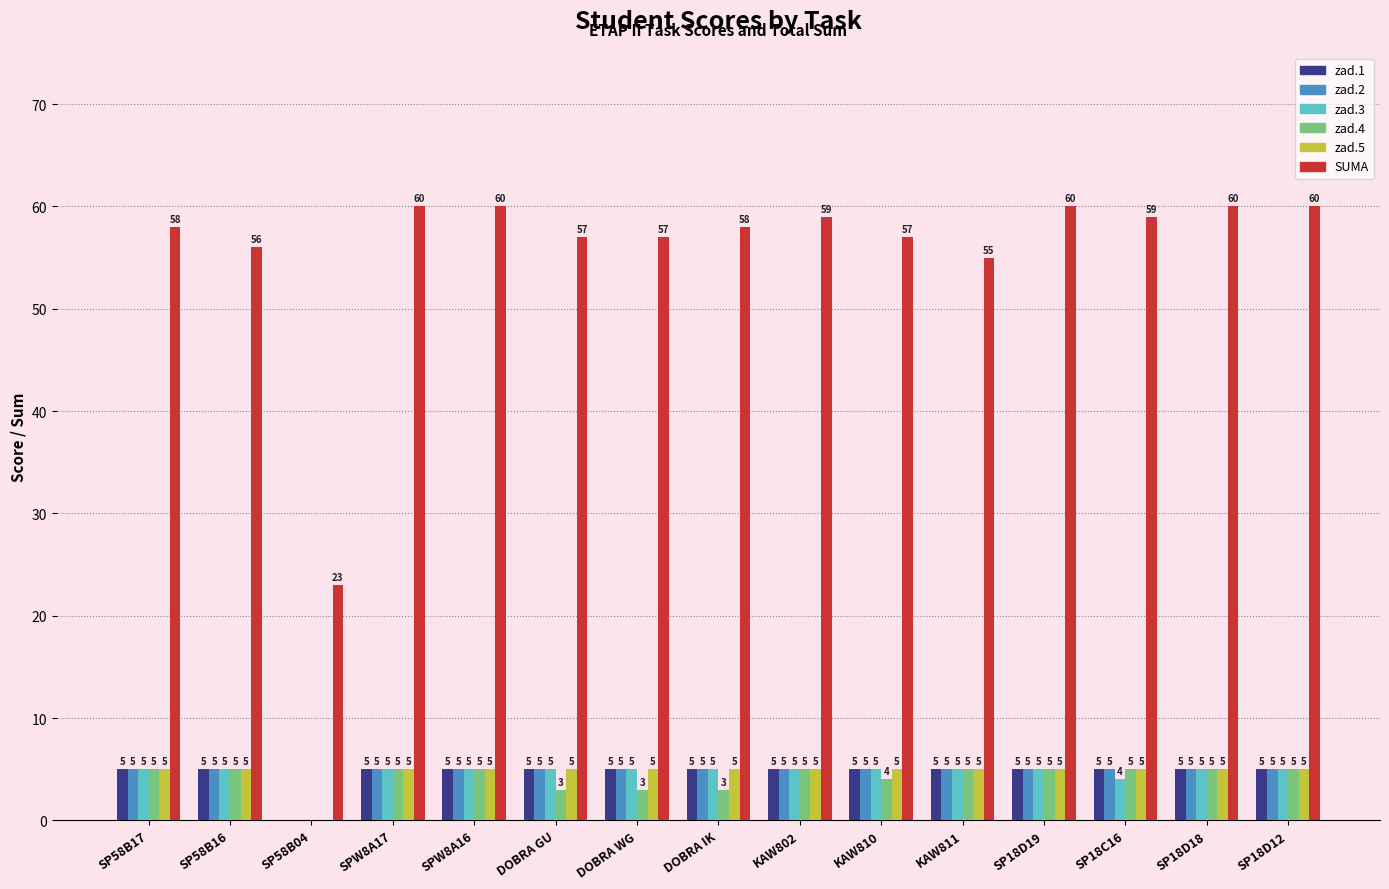

What is the sum of the zad.5 values at SPW8A16 and SP18D12?

10